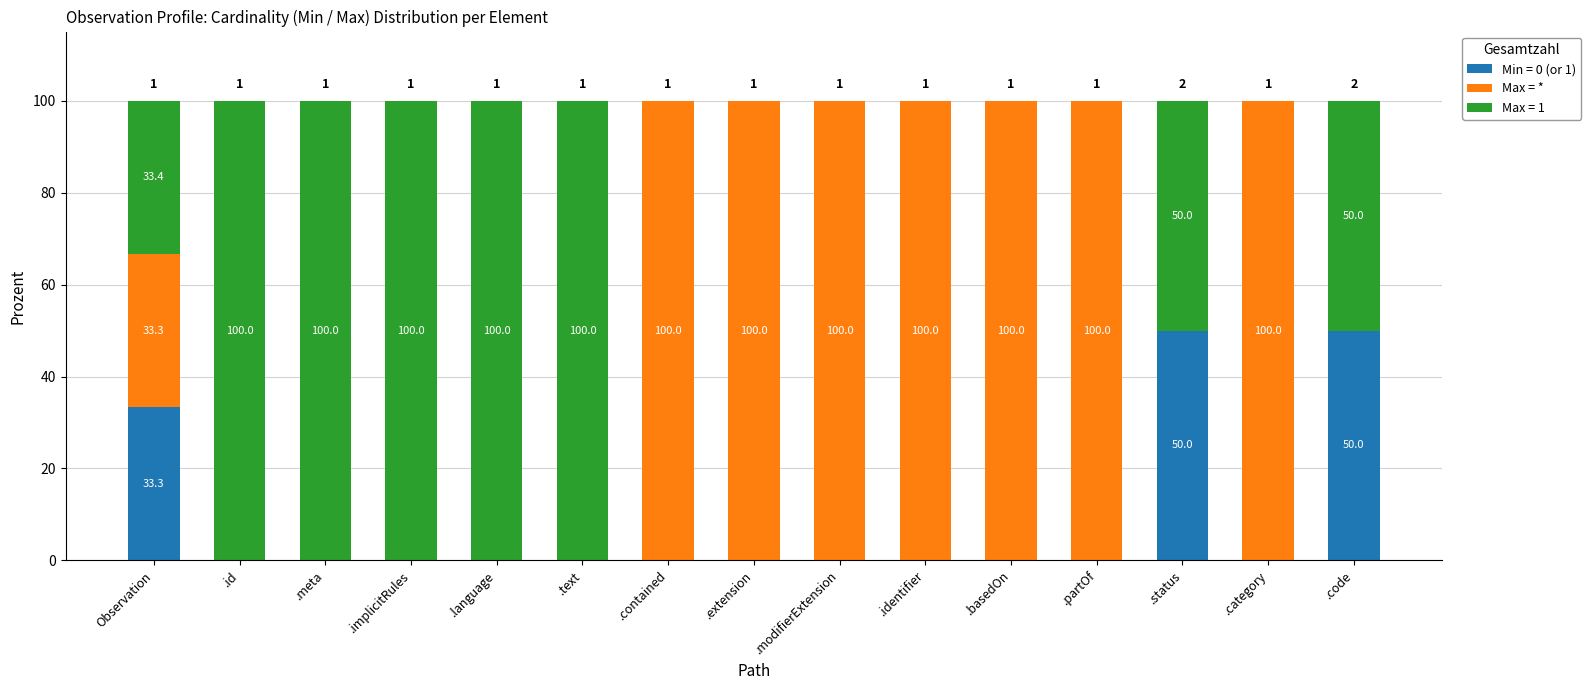

What is the maximum value for Min = 0 (or 1)?

50.0